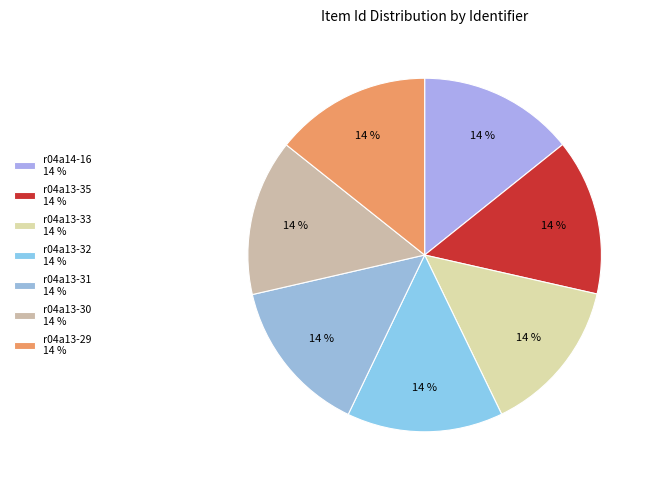

Count the number of slices in the pie.

7